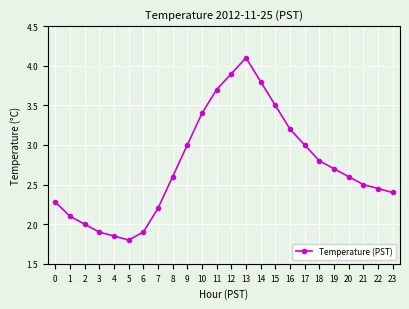

The value at 23 is 2.4. True or false?

True